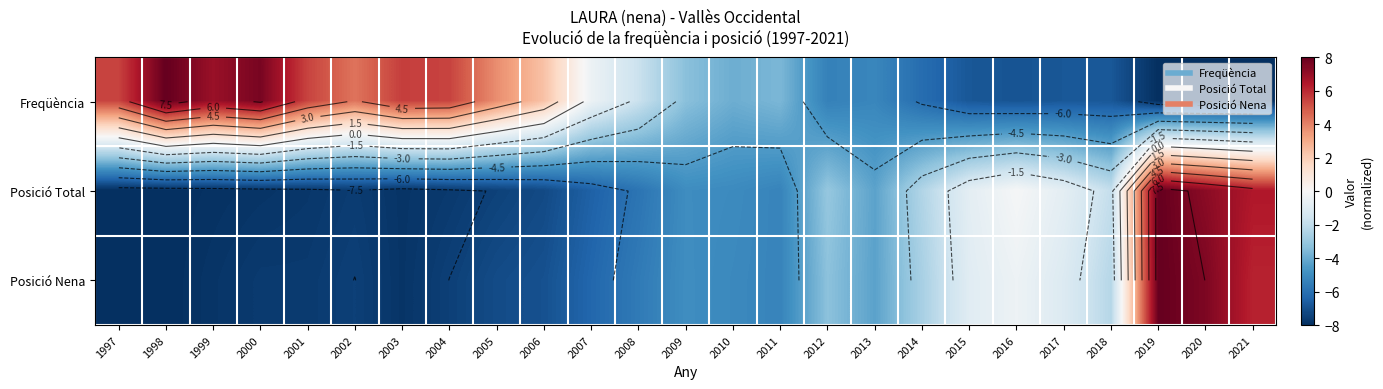

Where is Posició Total nearest to the value 0?

2016